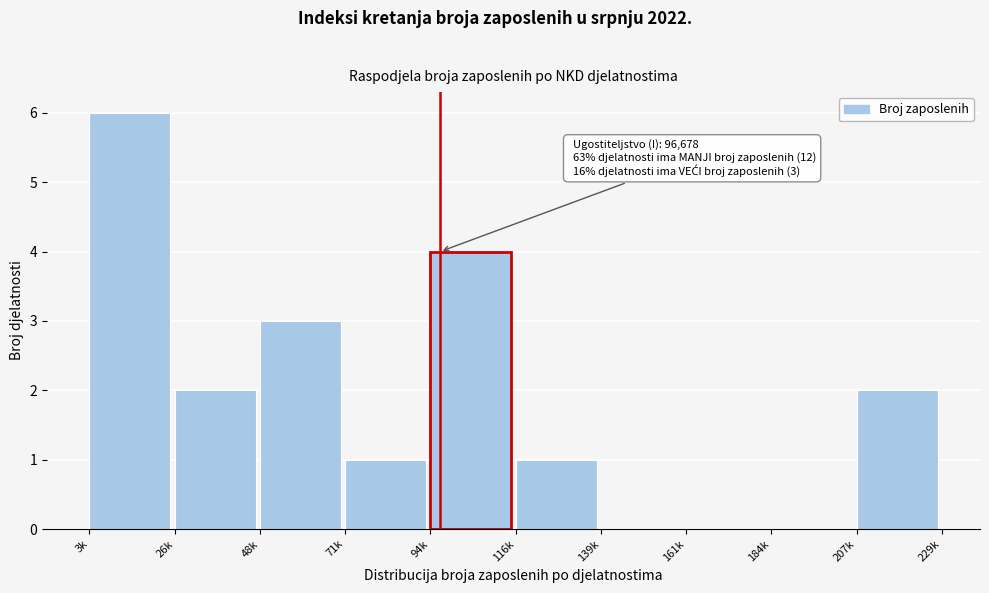

Reading left to right, list all the values displayed in this chart.

3k=6	26k=2	48k=3	71k=1	94k=4	116k=1	139k=0	161k=0	184k=0	207k=2